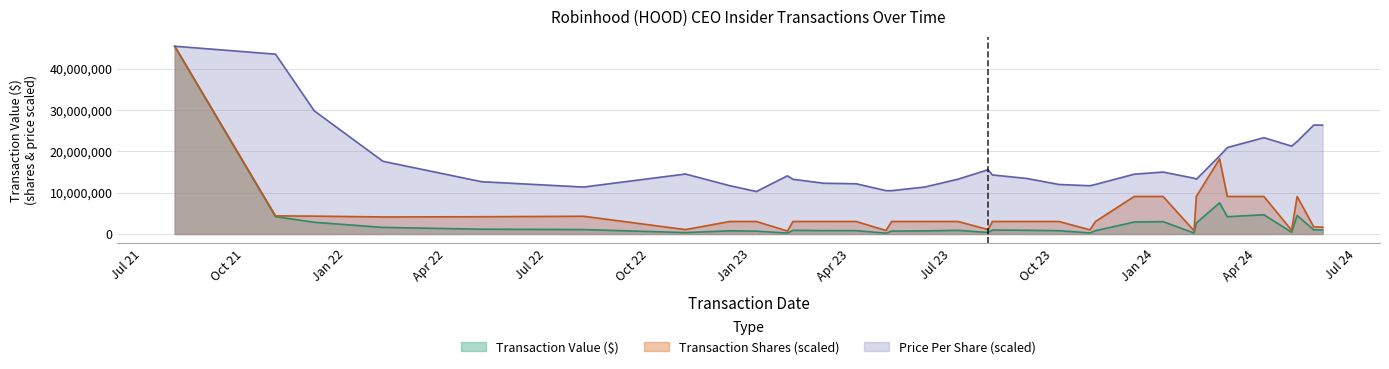

How many data points in transactionShares are less than 3033357?

17